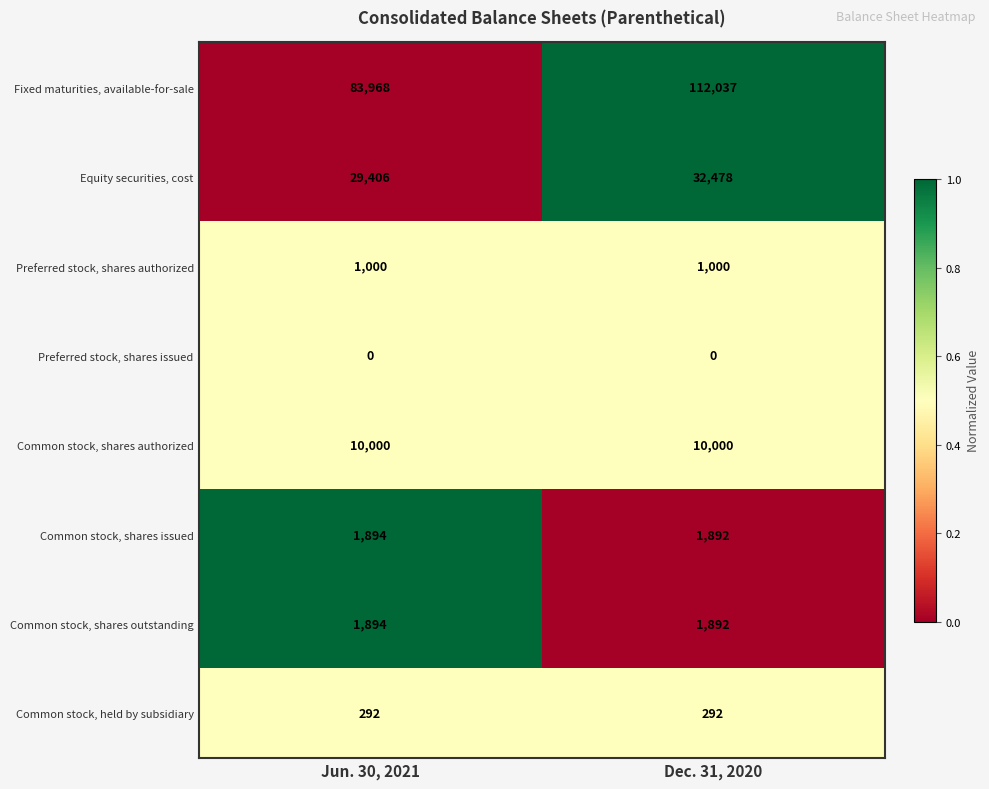

Which series has the widest spread of values?

row_0